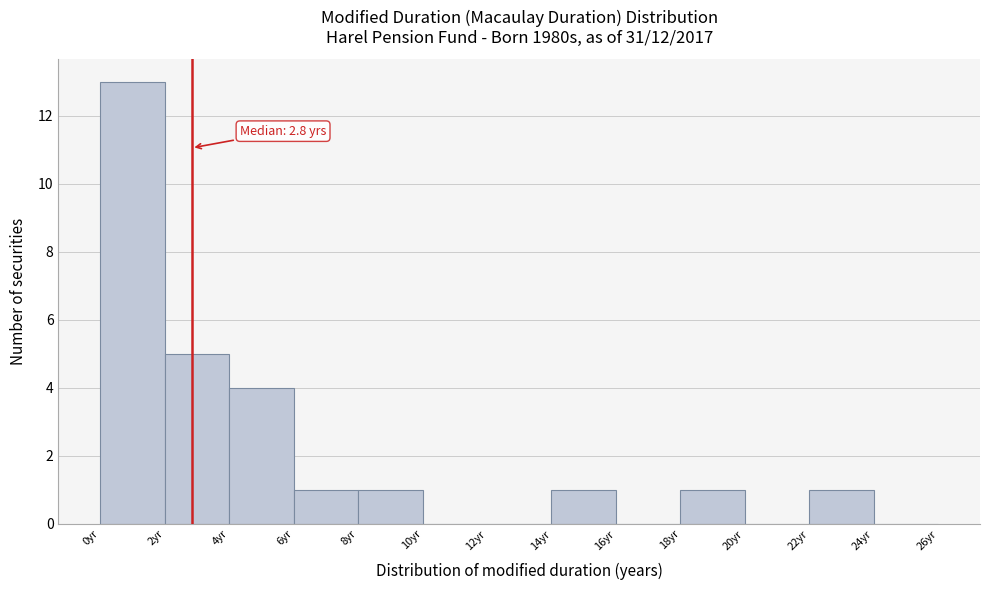

Which range on the x-axis has the tallest bar?

0 to 2